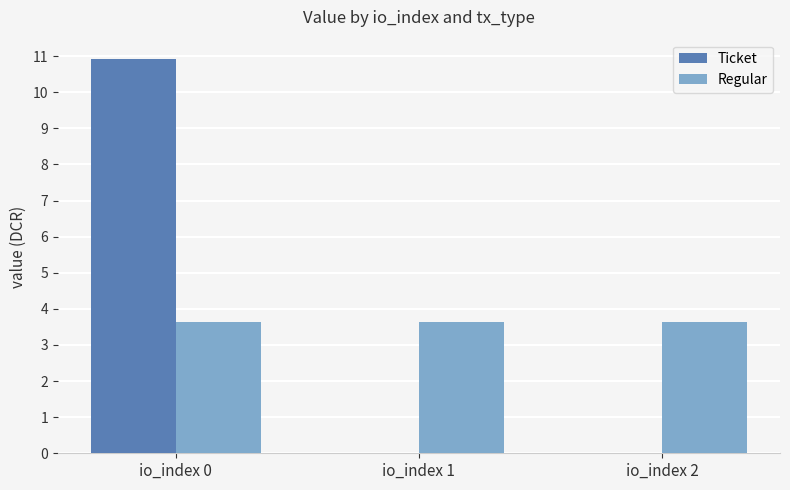

The value of Regular at io_index 1 is 6.5. True or false?

False